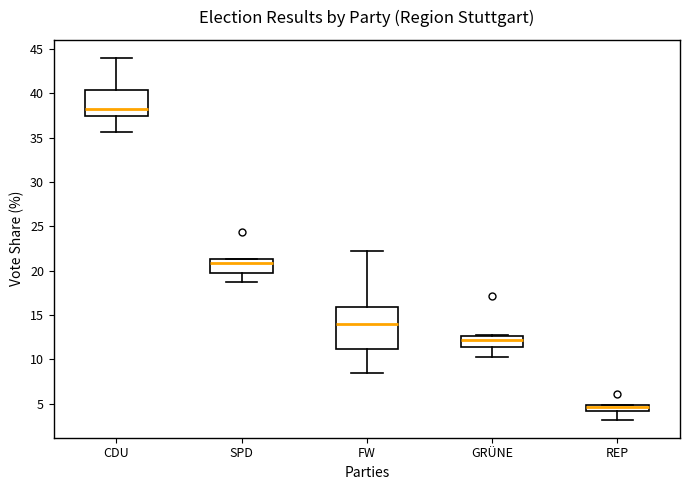

Where is the lower edge of the box for REP on the y-axis? The values are not printed on the chart, so give them approximately, as read against the axis.

4.0